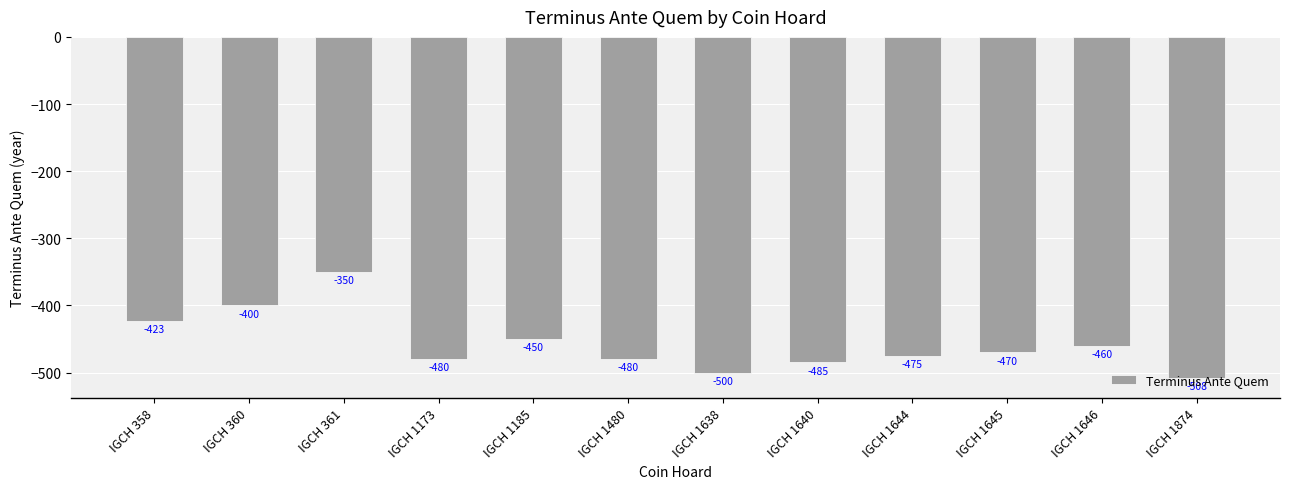

Between IGCH 1645 and IGCH 1185, which is larger?

IGCH 1185